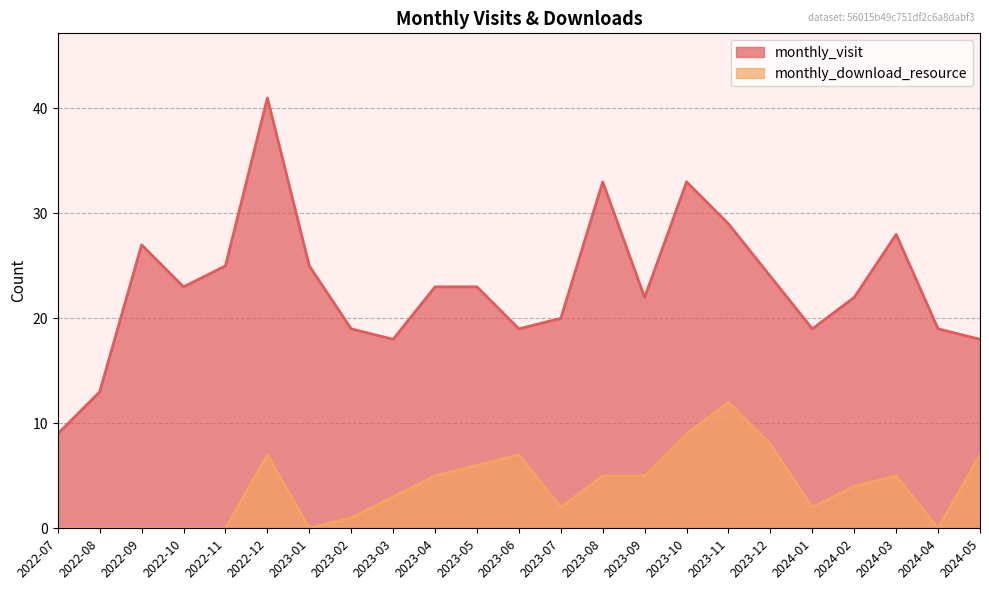

At how many categories does at least one series exceed 33?

1